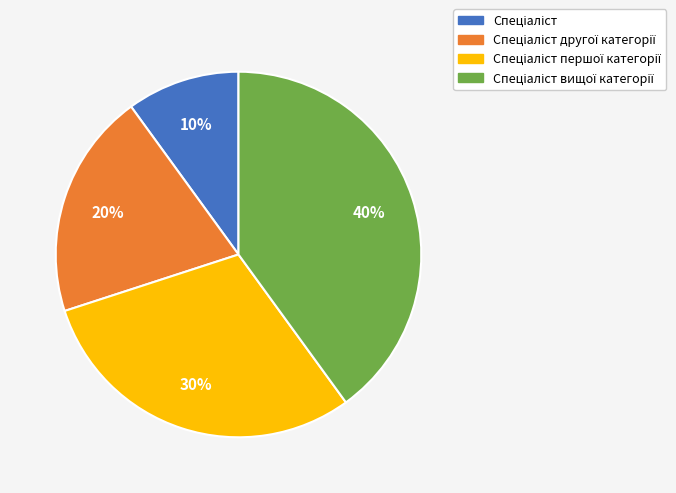

Is there any slice that represents more than half of the pie?

No